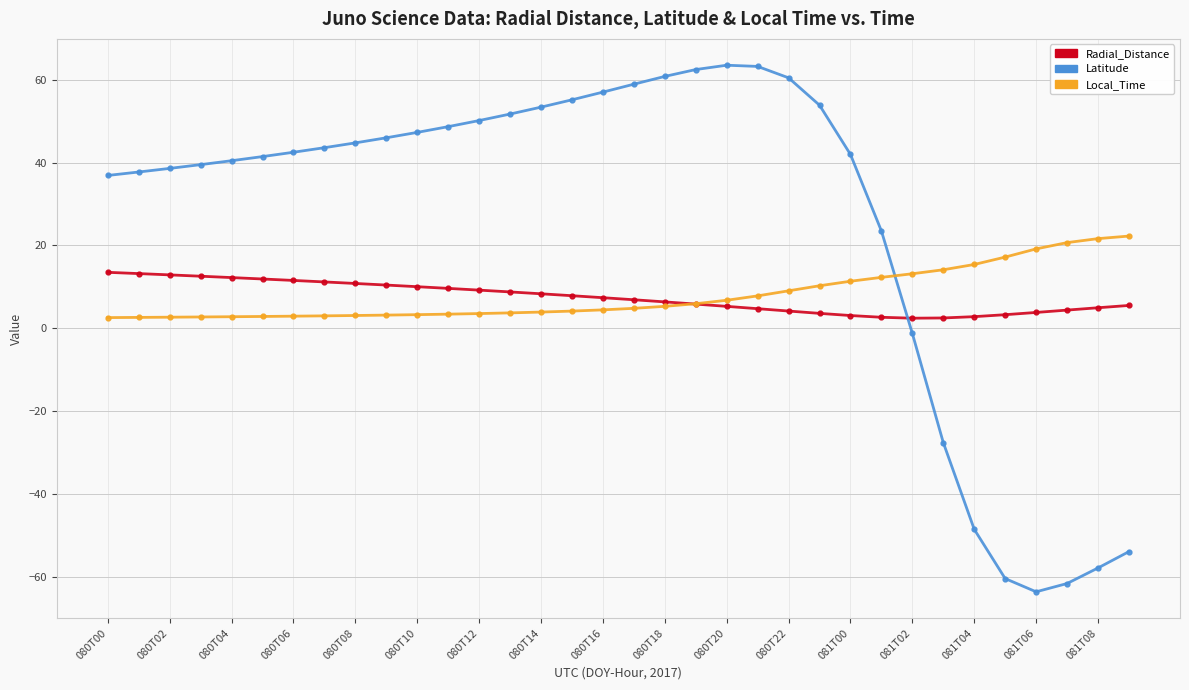

True or false: Latitude and Local_Time intersect in this chart.

True